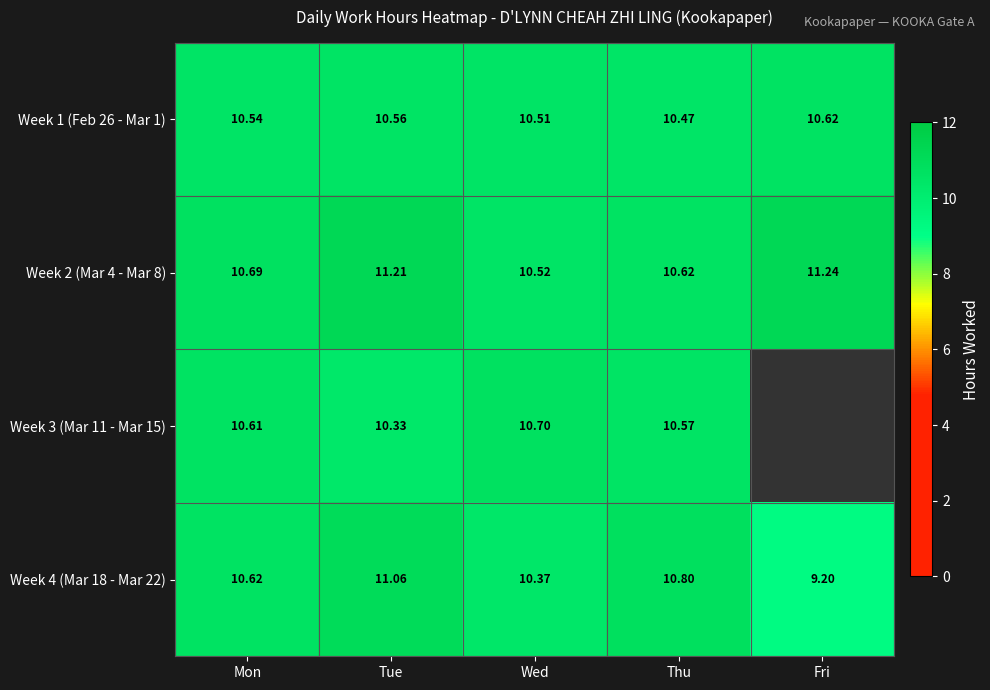

Is the value of Week 3 (Mar 11 - Mar 15) at Thu greater than the value of Week 1 (Feb 26 - Mar 1) at Tue?

Yes